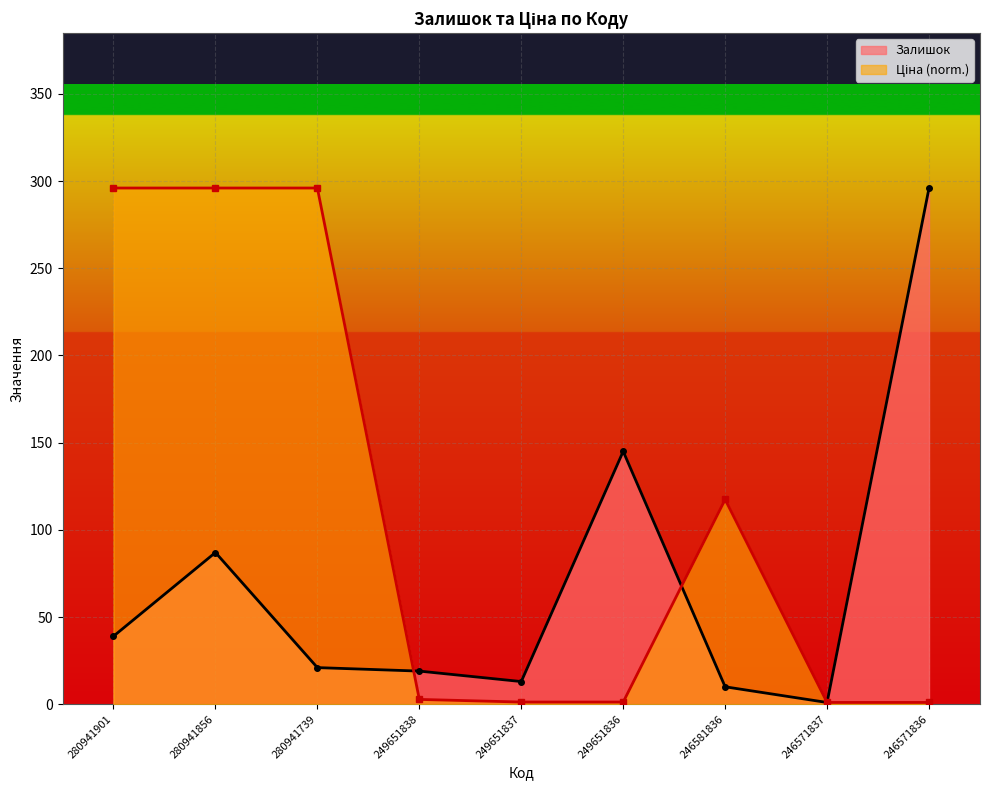

At which category is the sum across all series the highest?

280941856